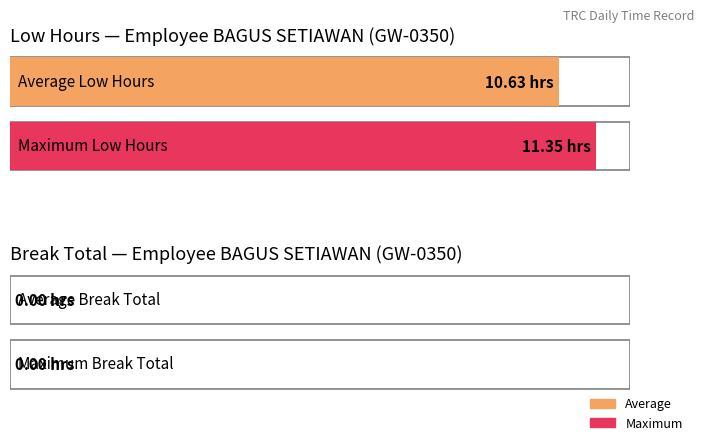

Is it true that the value at 14 is 5.8?

False